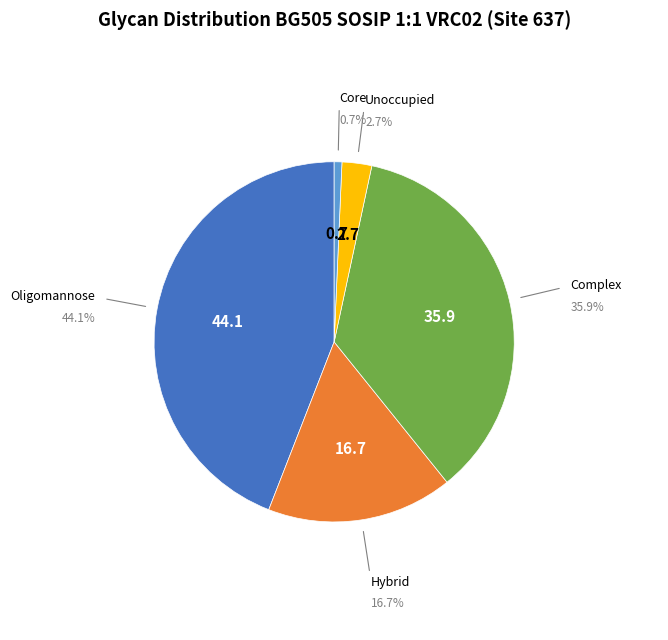

Does any single category account for the majority?

No